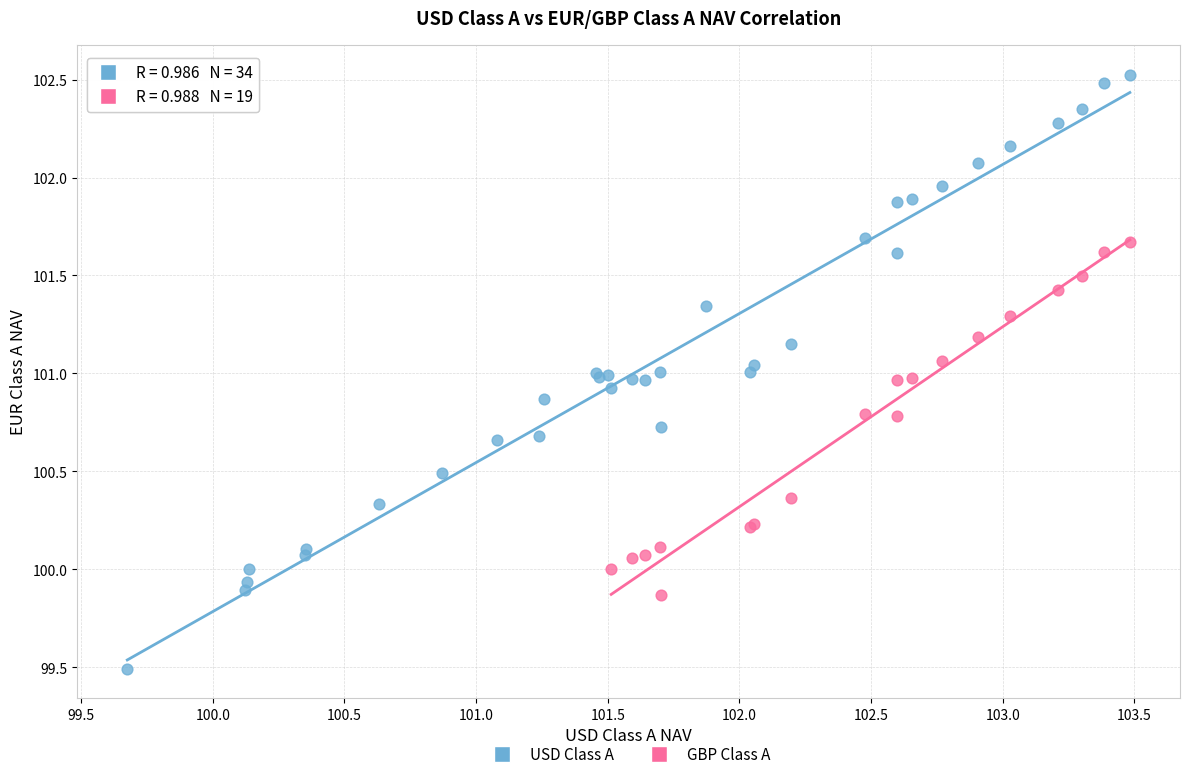

Which series reaches the minimum Y coordinate?

USD Class A